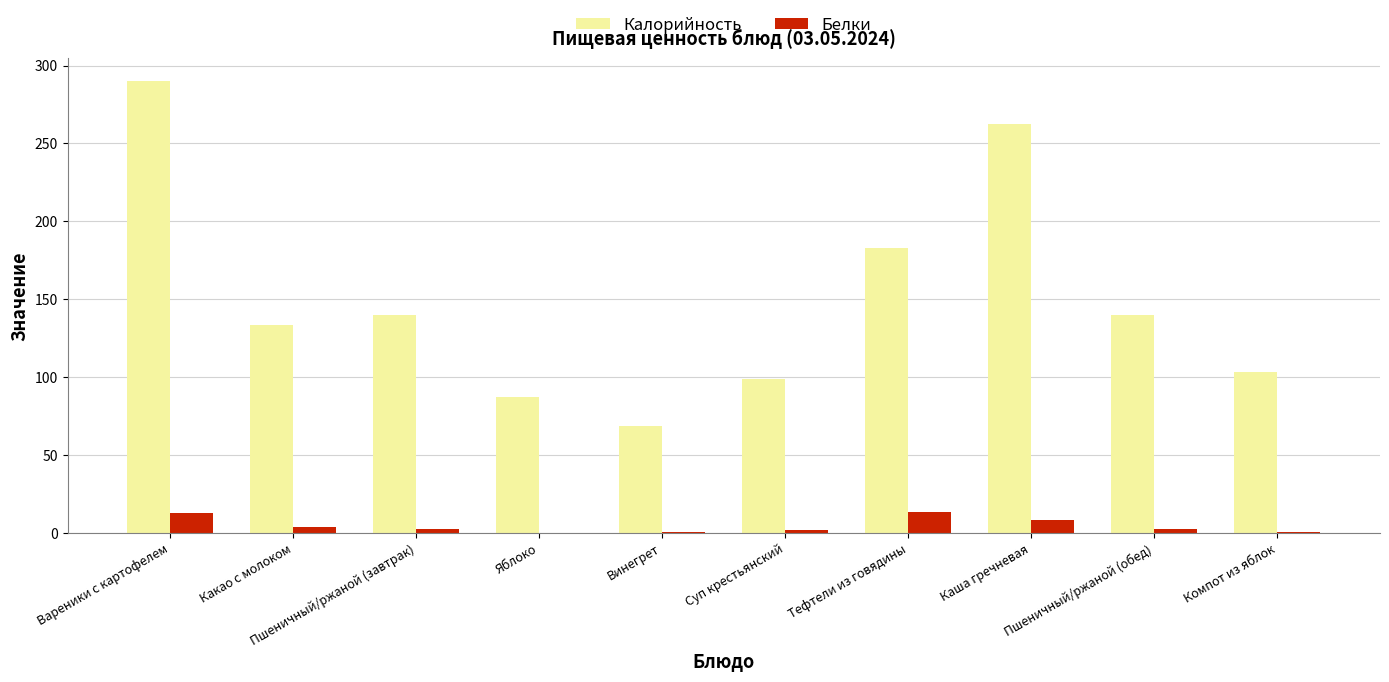

What is the sum of all Калорийность values?

1506.4